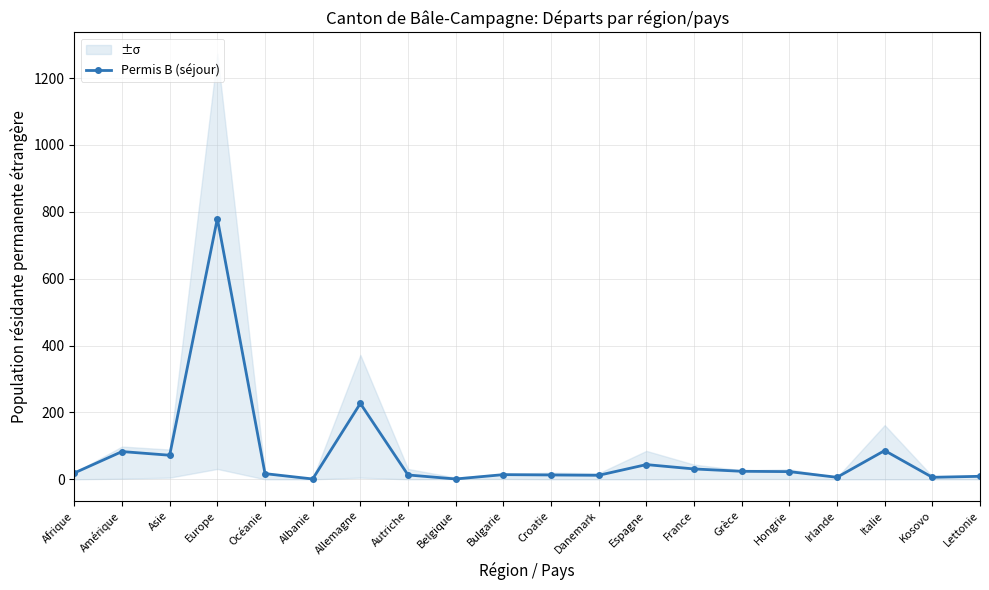

Rank the categories by value from highest to lowest.

Europe, Allemagne, Italie, Amérique, Asie, Espagne, France, Grèce, Hongrie, Afrique, Océanie, Bulgarie, Autriche, Croatie, Danemark, Lettonie, Irlande, Kosovo, Albanie, Belgique